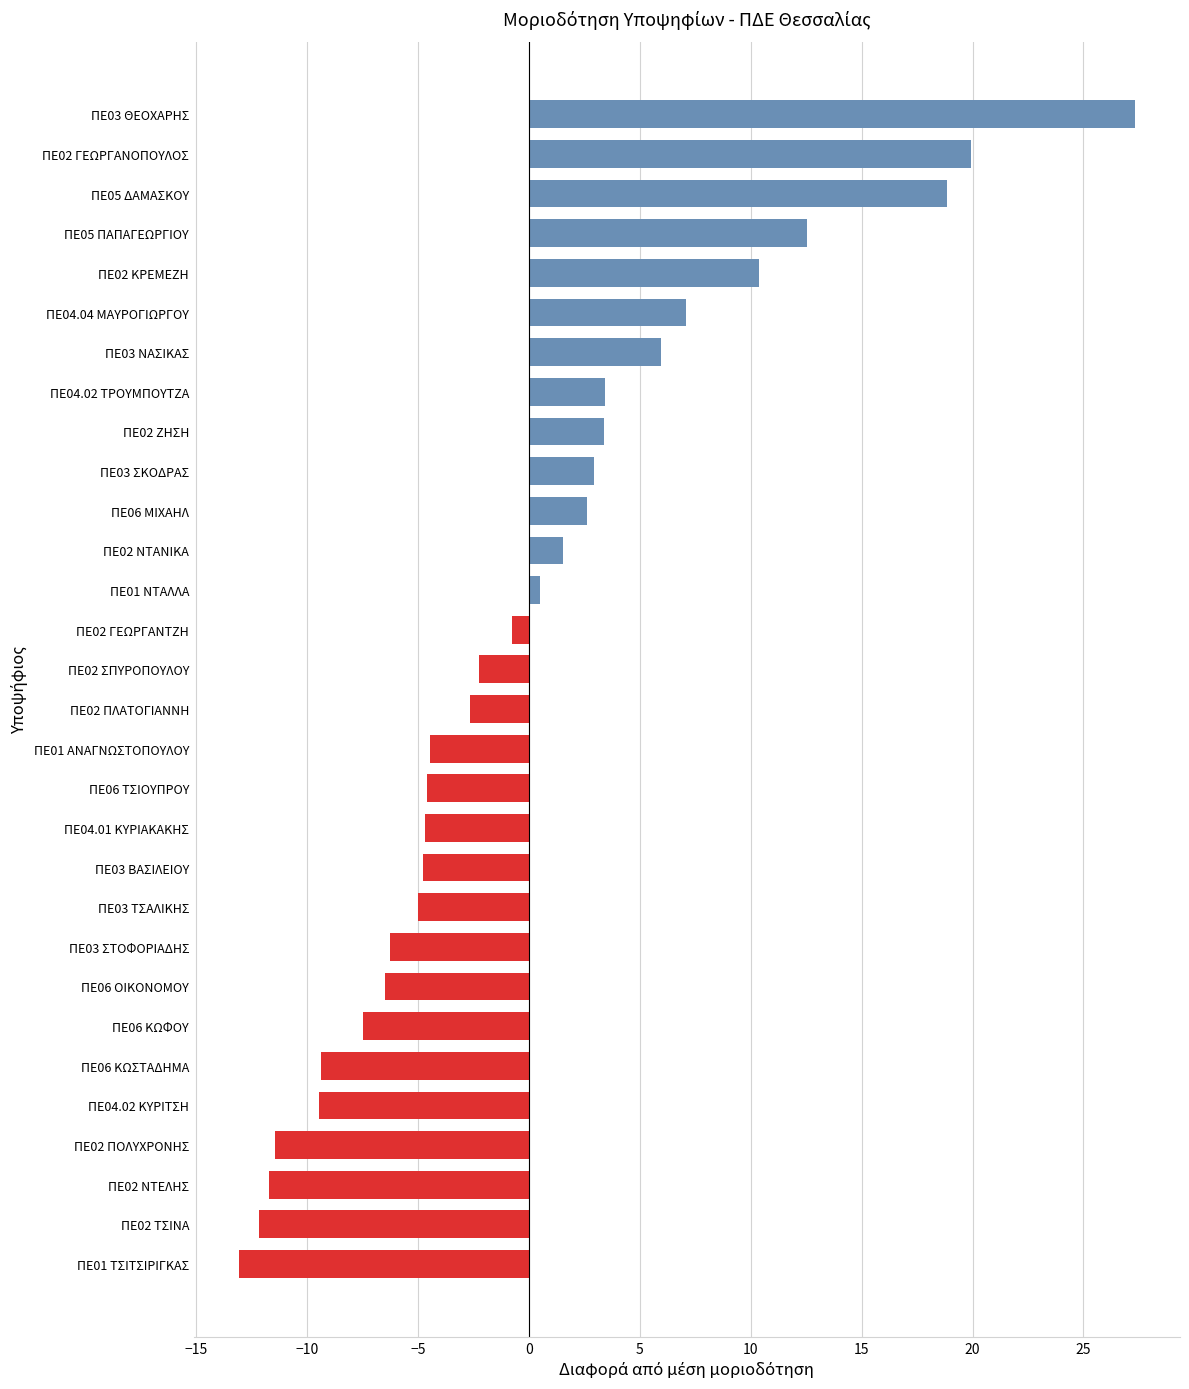

The chart shows a value of -2.9 at ΠΕ06 ΟΙΚΟΝΟΜΟΥ. True or false?

False